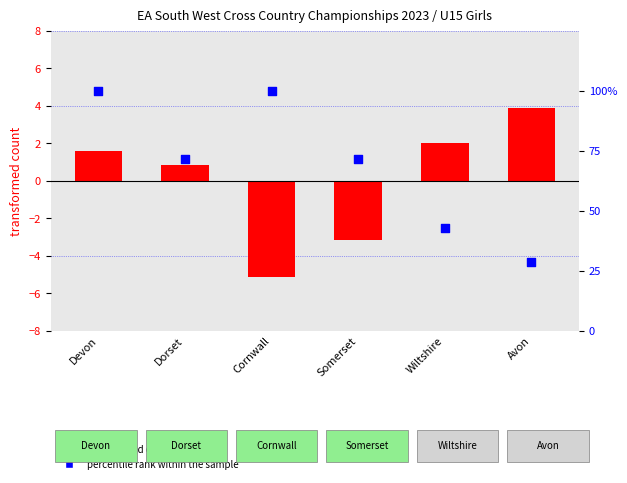

Which series has the widest spread of Y values?

percentile rank within the sample